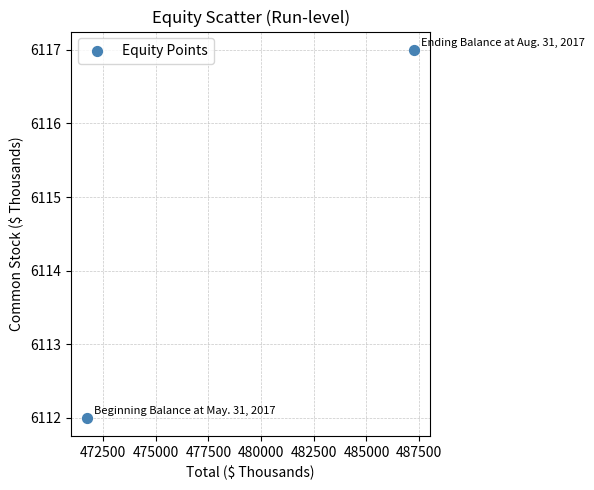

What Y value in the scatter plot is closest to 6114?

6112